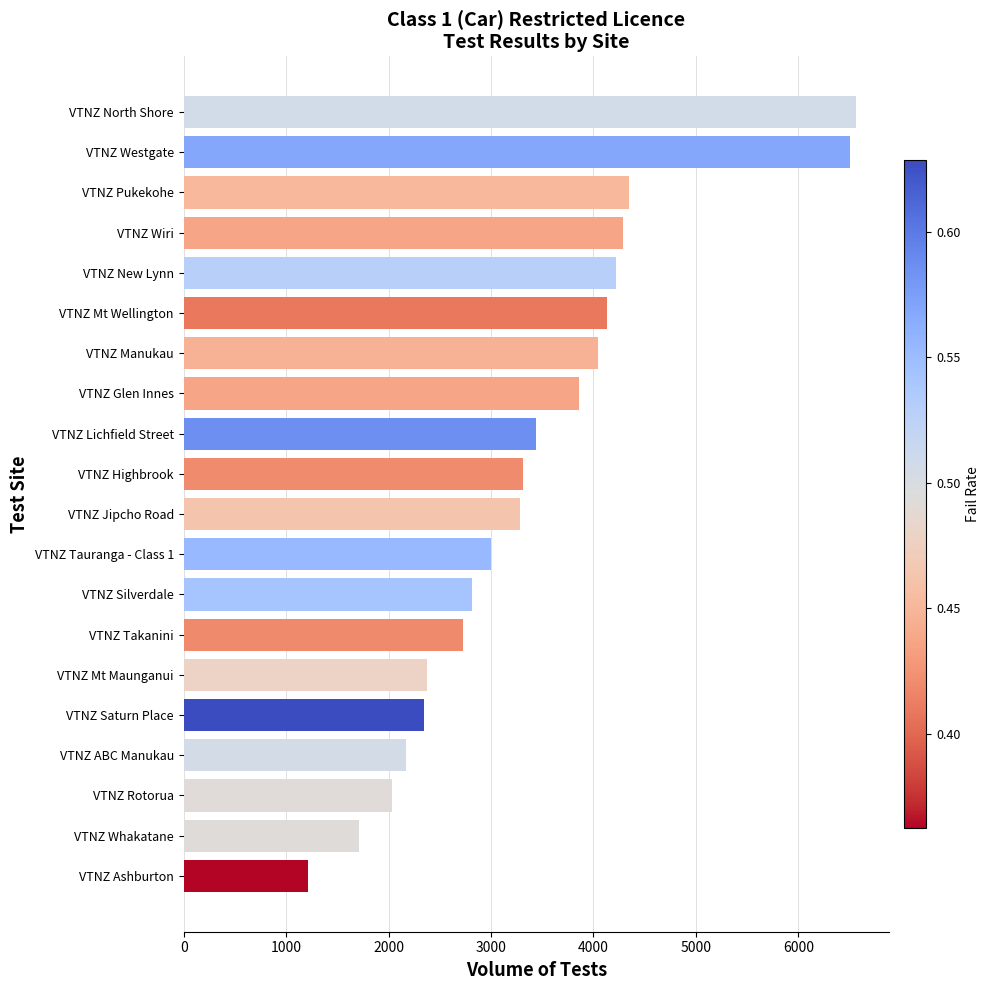

Reading top to bottom, extract all data points from this chart.

6560	6507	4351	4285	4216	4137	4049	3862	3438	3316	3280	3004	2818	2724	2380	2345	2167	2031	1709	1211